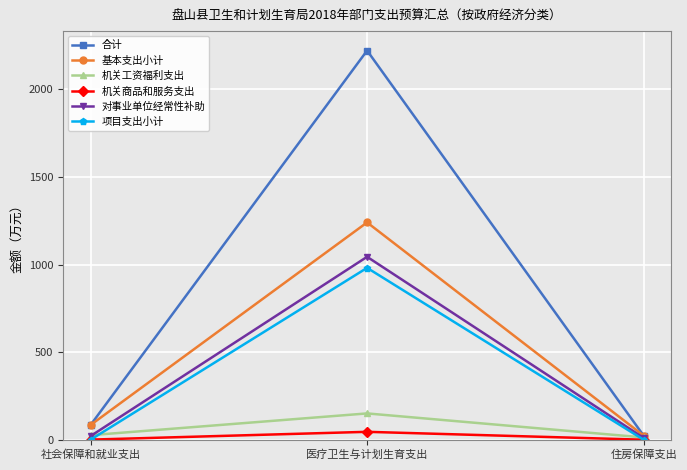

Where does the 机关工资福利支出 series first go above 25?

社会保障和就业支出